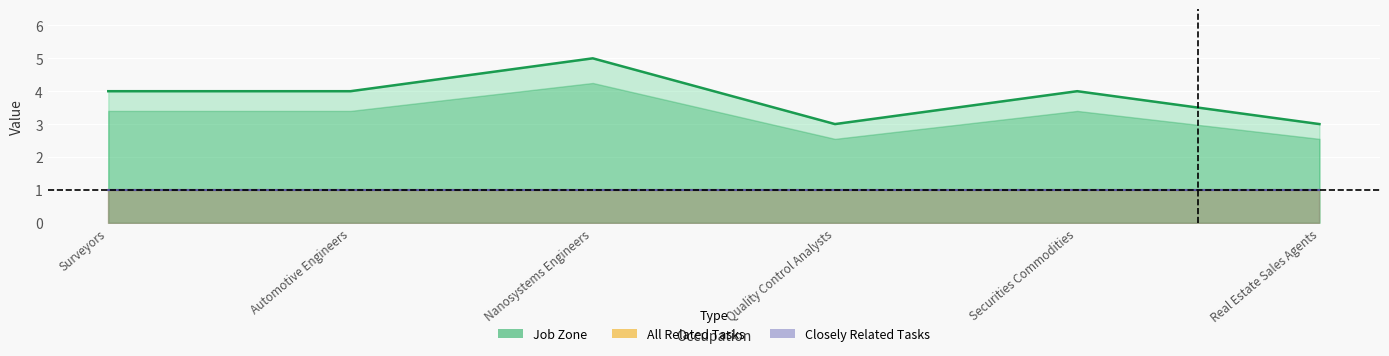

True or false: Closely Related Tasks has more than 1 interior local peaks.

False